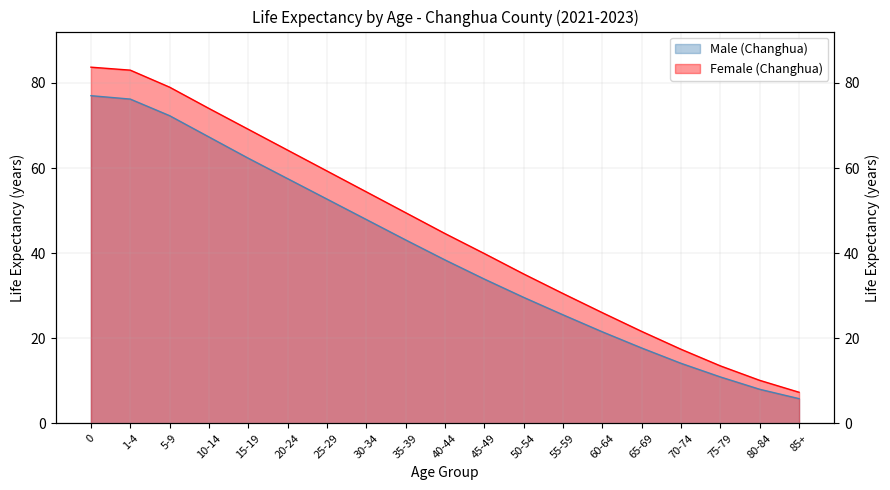

What position from the right is 5-9?

17